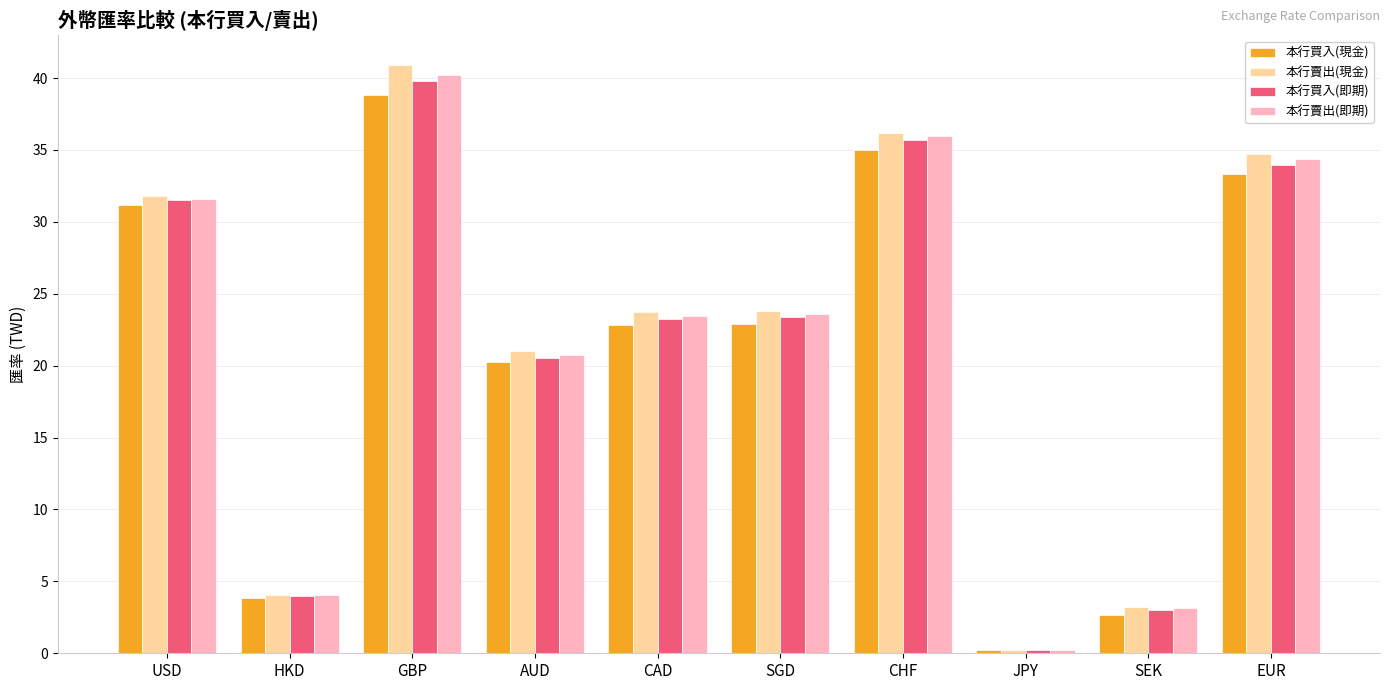

At GBP, list the series in order from smallest to largest.

本行買入(現金), 本行買入(即期), 本行賣出(即期), 本行賣出(現金)